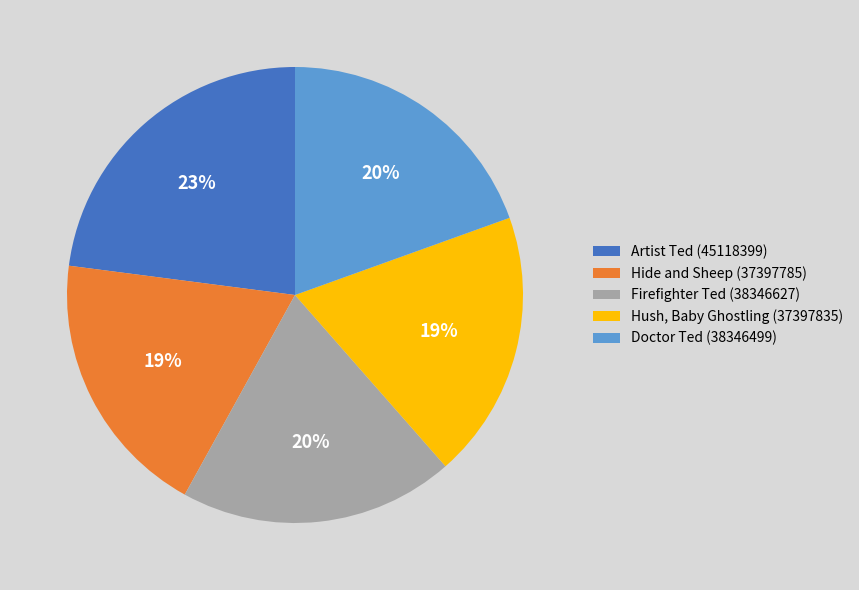

What is the largest slice in the pie chart?

Artist Ted (45118399)